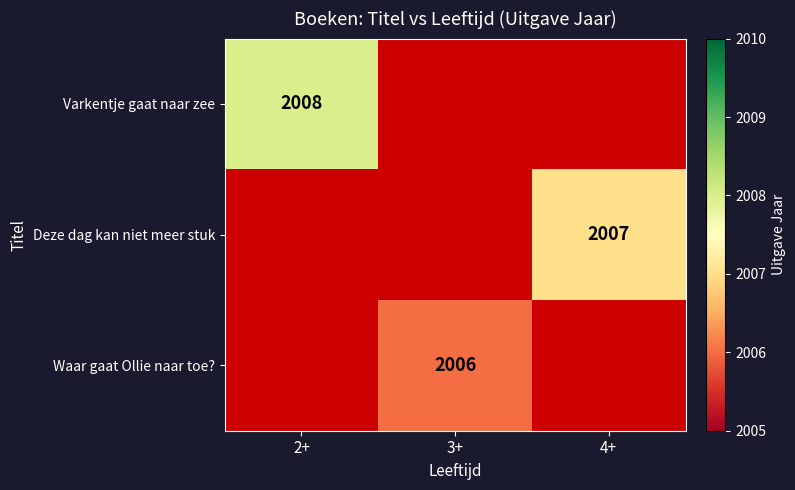

The value of Deze dag kan niet meer stuk at 4+ is 2761. True or false?

False